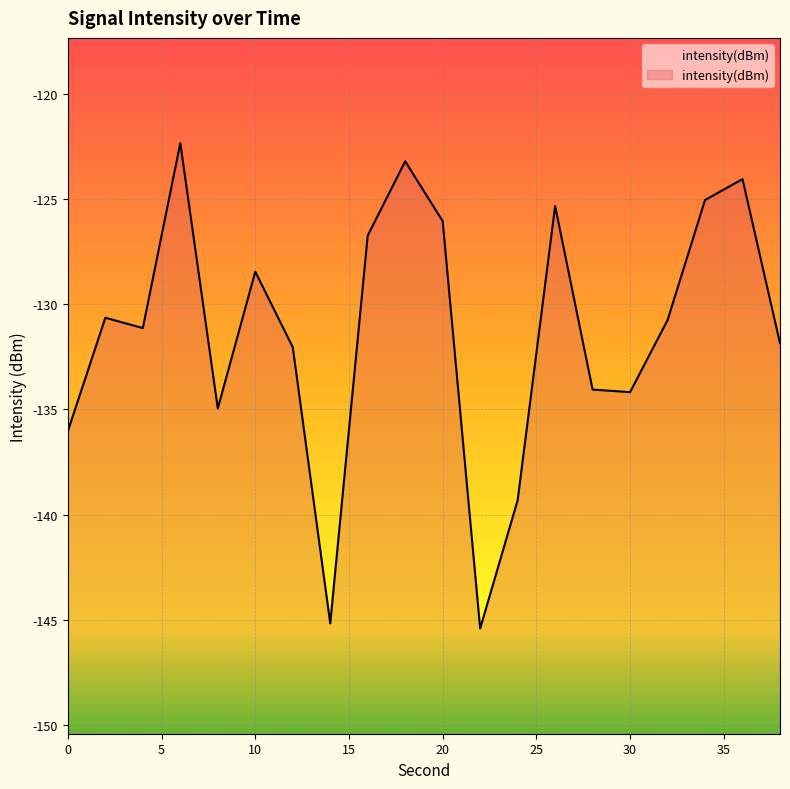

True or false: the data shows -27.7 at 28.

False